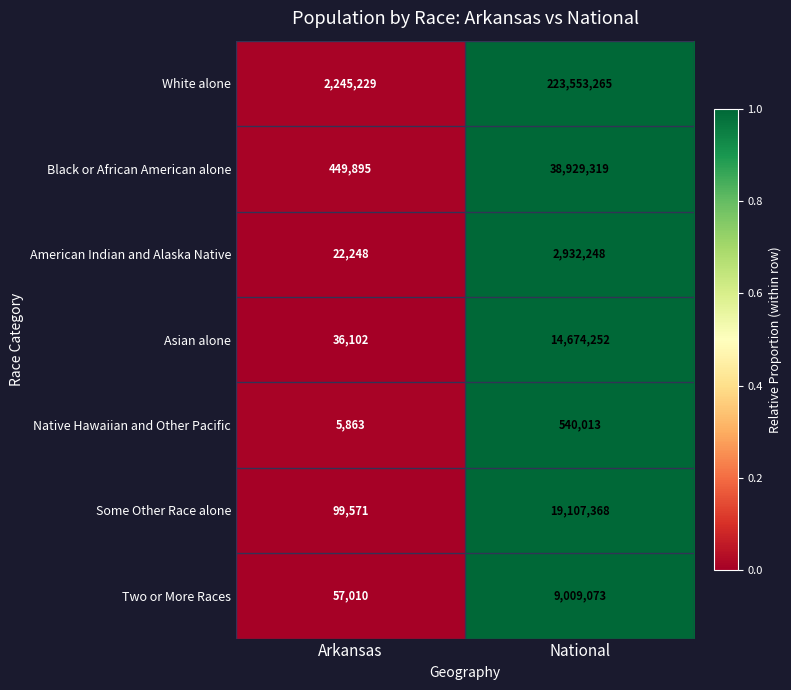

Which series has the largest total across all categories?

White alone